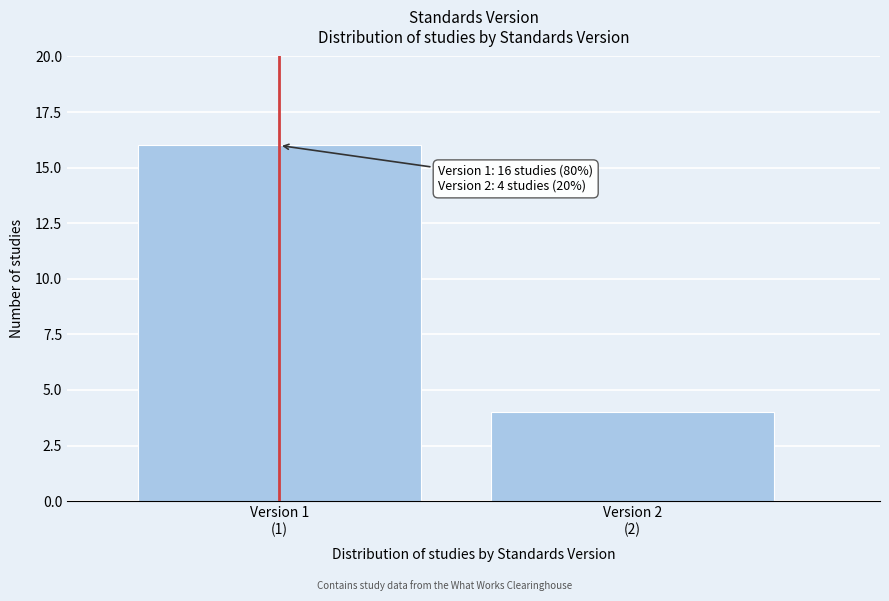

Reading right to left, transcribe all the data shown in this chart.

4	16